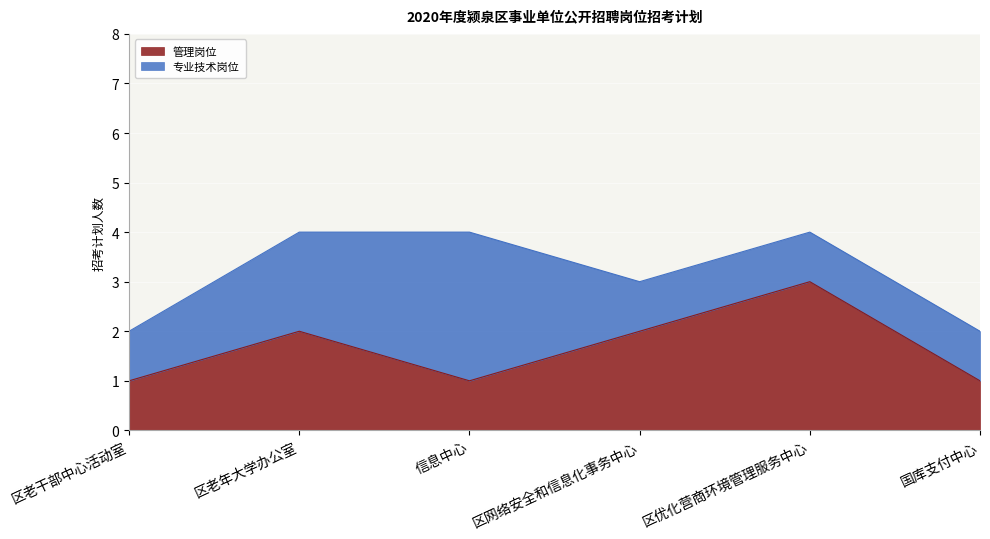

What is the total value across all series at 区优化营商环境管理服务中心?

4